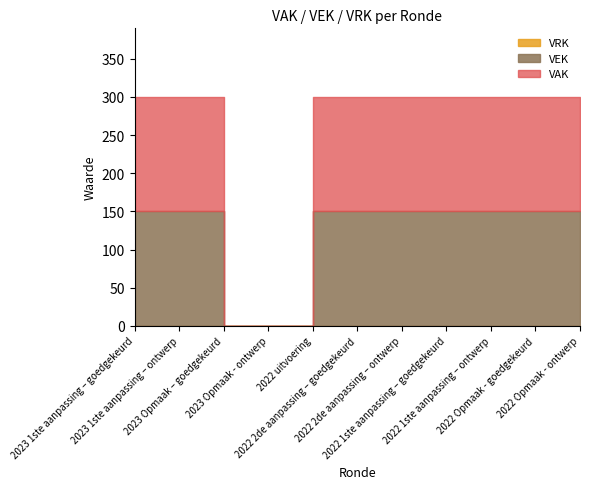

True or false: VAK has more than 2 interior local peaks.

False